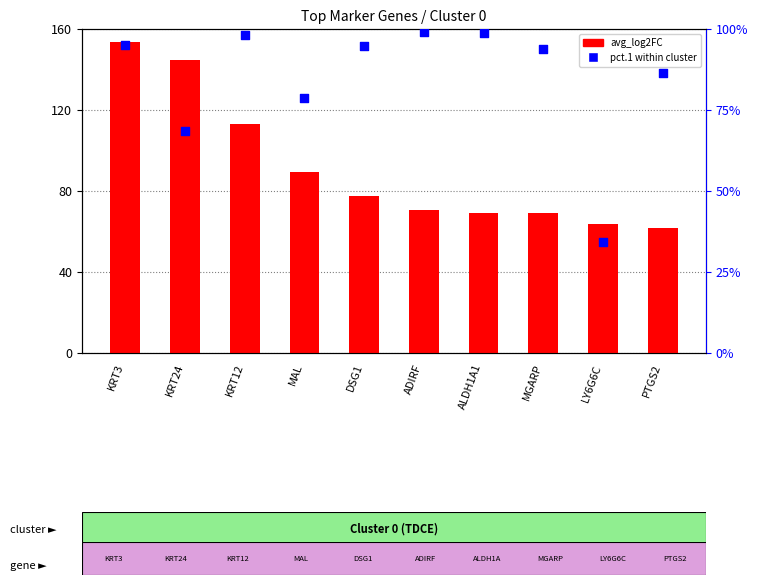

Which series has the largest total across all categories?

avg_log2FC